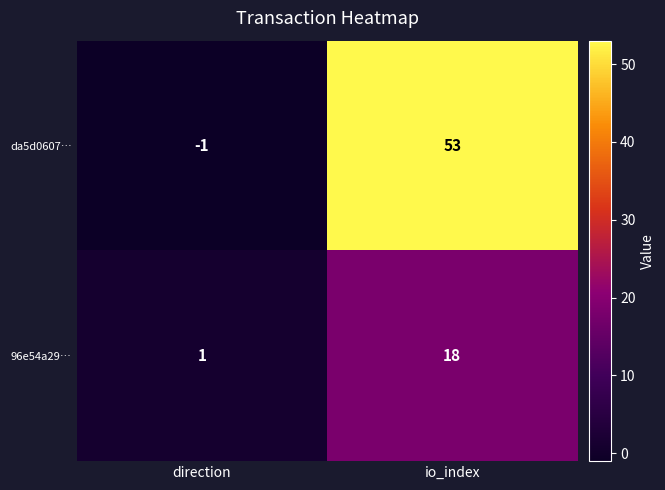

At which category does the chart reach its peak across all series?

io_index